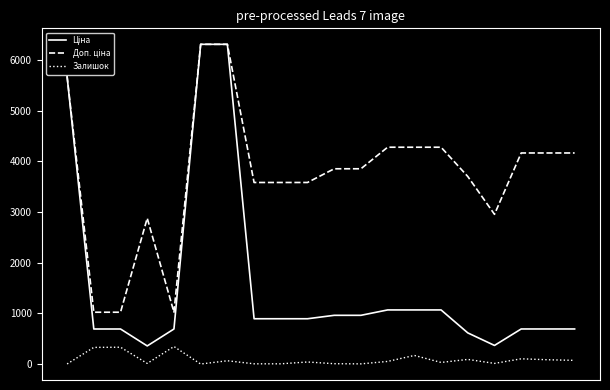

True or false: Залишок has more than 1 interior local peaks.

True